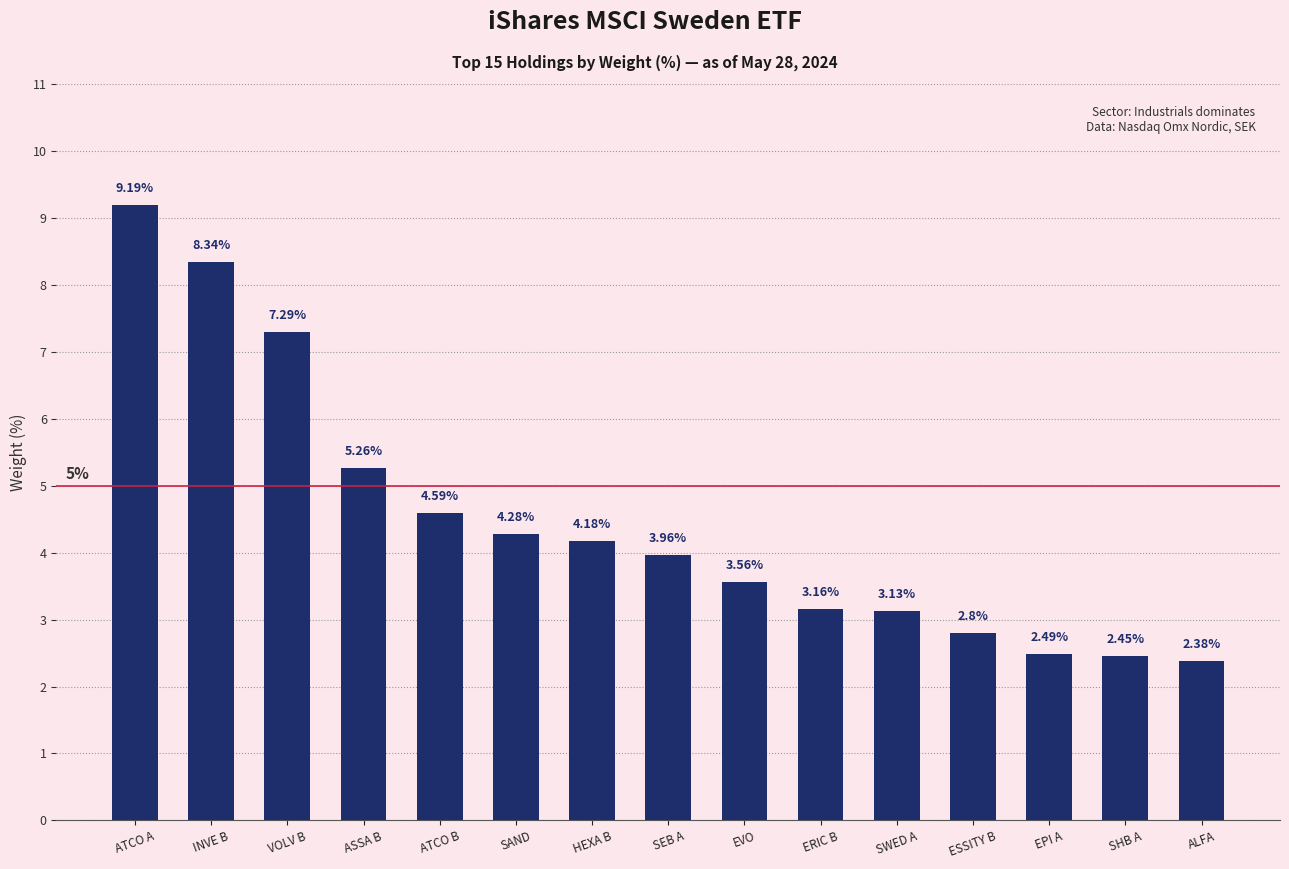

Approximately how many times larger is the value at ASSA B compared to EPI A?

2.1